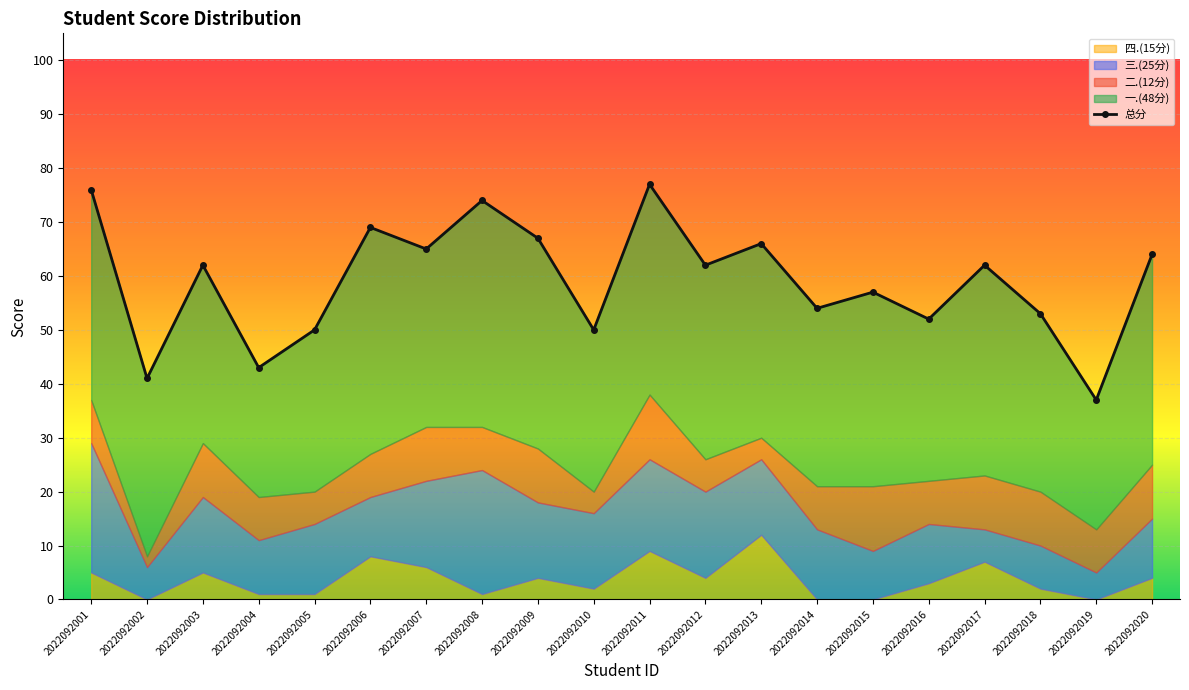

Where does the data first go above 62?

2022092001